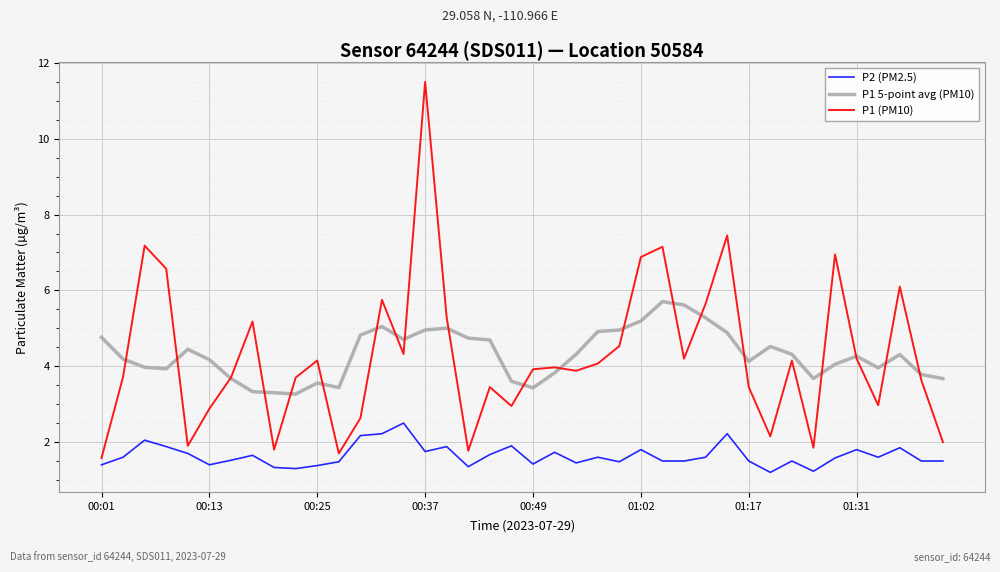

What is the minimum value for P1 5-point avg (PM10)?

3.3